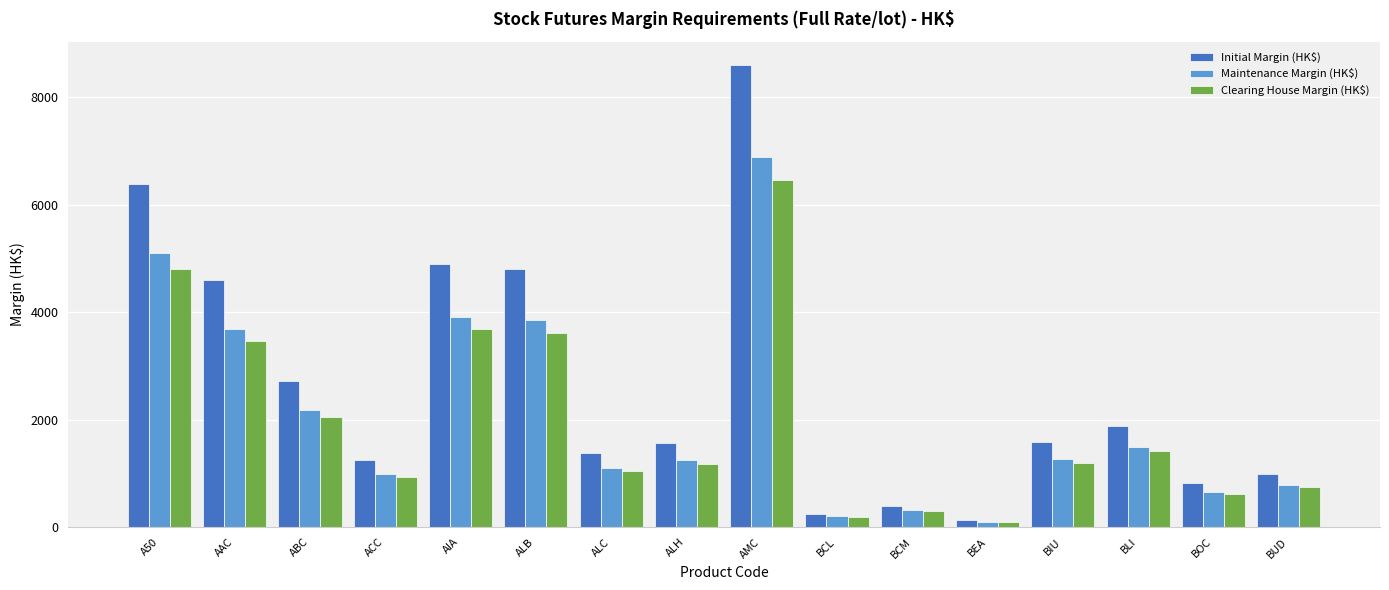

Is it true that Maintenance Margin (HK$) equals 848 at BIU?

False